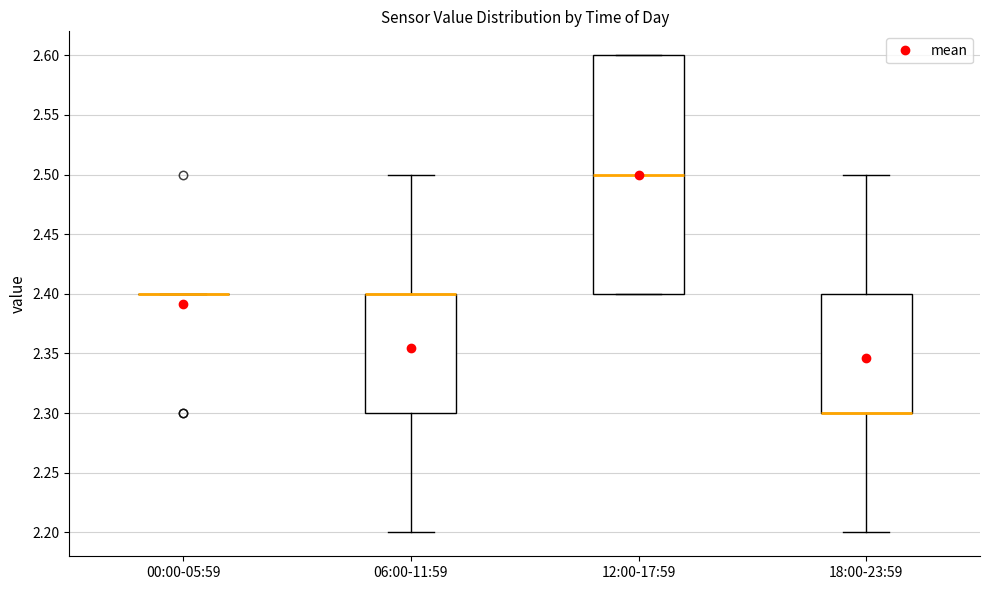

Which box is the tallest, from its lower edge to its upper edge?

12:00-17:59